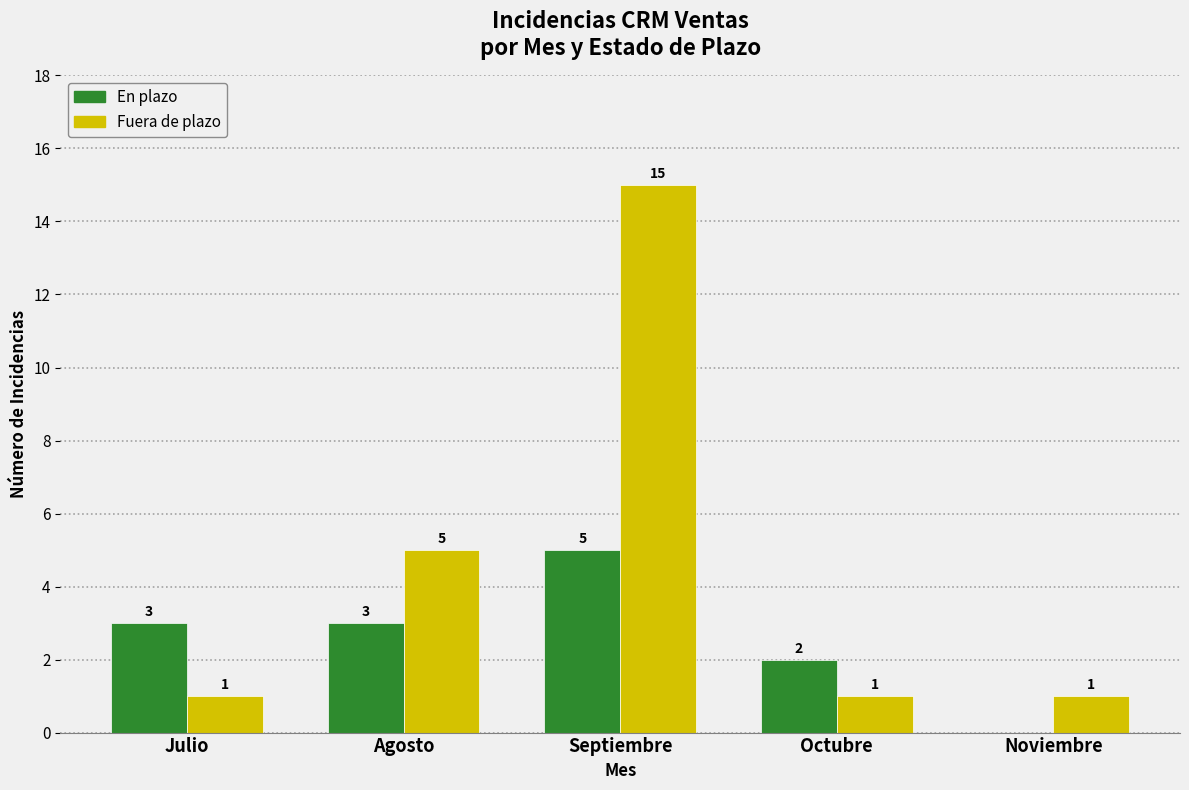

Reading left to right, extract all data points from this chart.

En plazo: Julio=3	Agosto=3	Septiembre=5	Octubre=2	Noviembre=0
Fuera de plazo: Julio=1	Agosto=5	Septiembre=15	Octubre=1	Noviembre=1